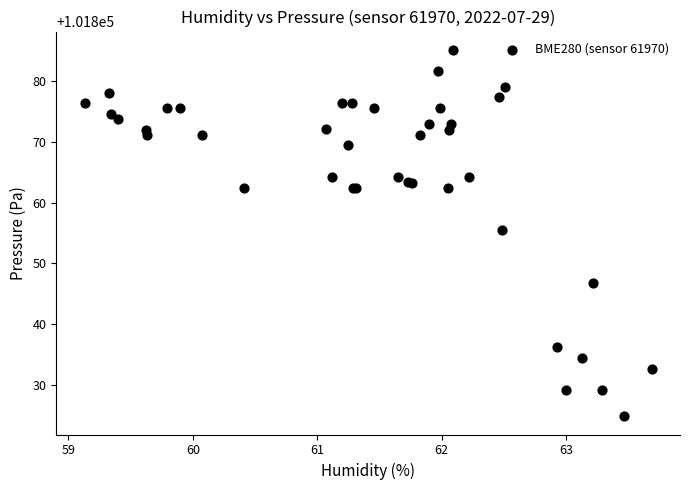

What Y value in the scatter plot is closest to 101854?

101855.4